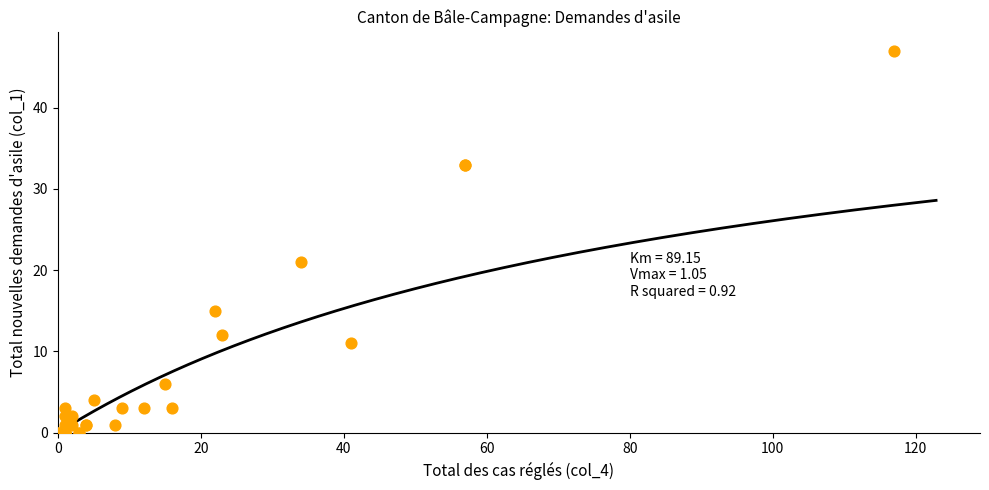

What Y value in the scatter plot is closest to 23?

21